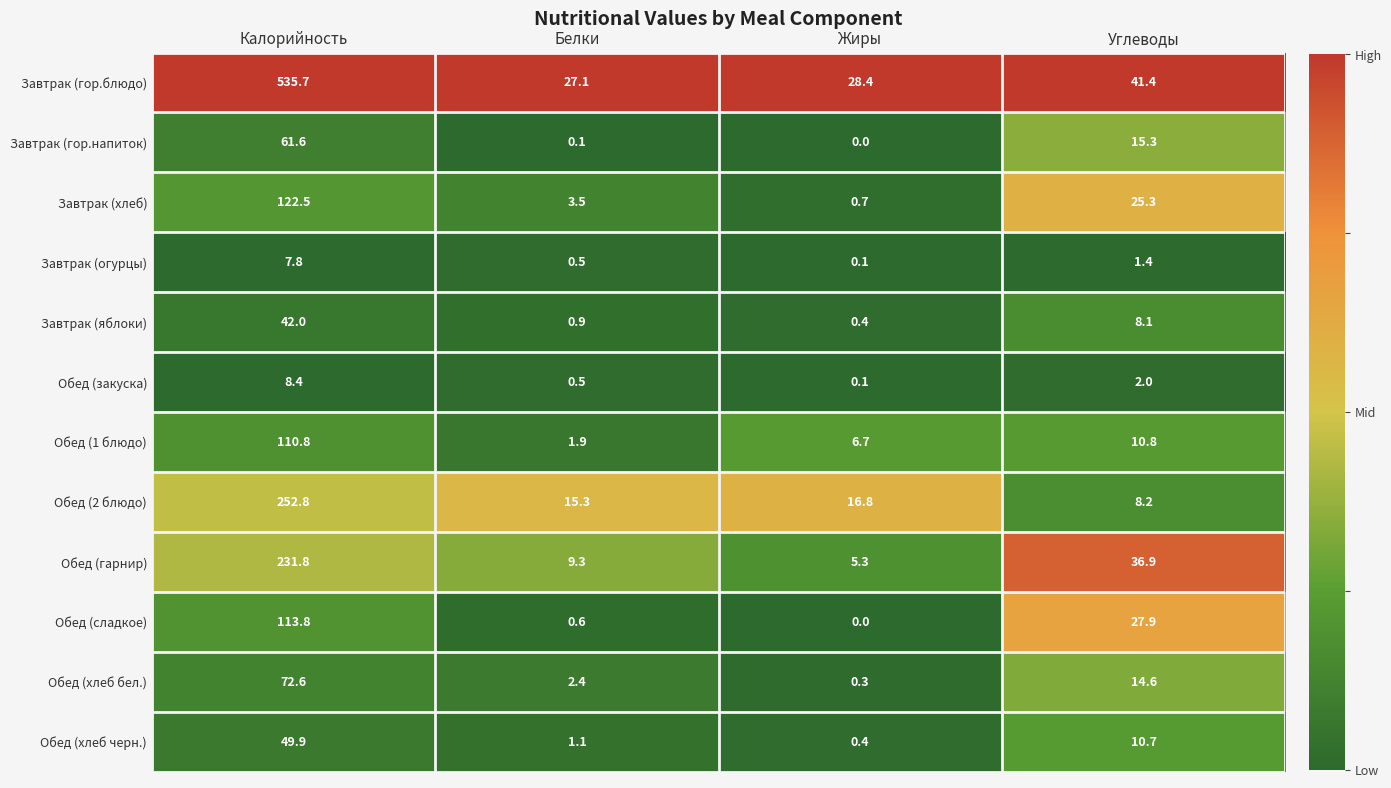

What is the total value across all series at Углеводы?

202.6